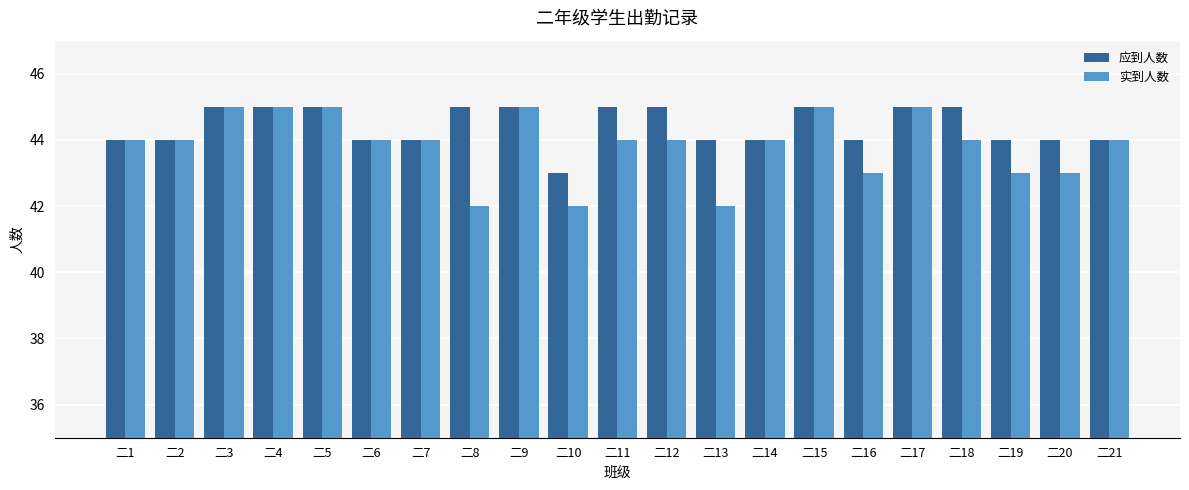

True or false: 实到人数 has a value of 43 at 二16.

True